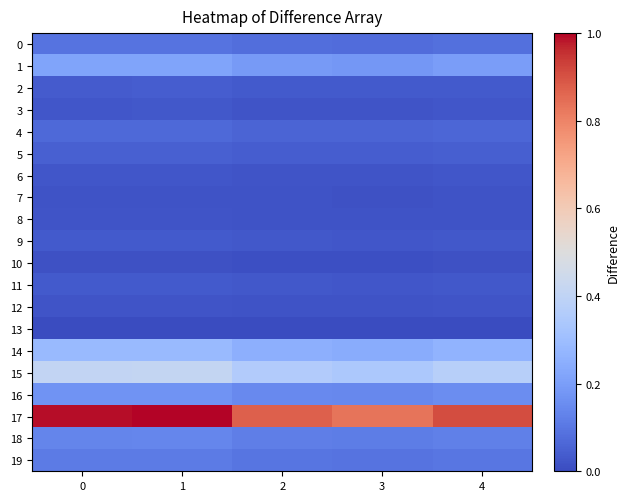

Reading right to left, extract all data points from this chart.

0: 4=0.1	3=0.1	2=0.1	1=0.1	0=0.1
1: 4=0.2	3=0.2	2=0.2	1=0.2	0=0.2
2: 4=0.0	3=0.0	2=0.0	1=0.0	0=0.0
3: 4=0.0	3=0.0	2=0.0	1=0.0	0=0.0
4: 4=0.1	3=0.1	2=0.1	1=0.1	0=0.1
5: 4=0.0	3=0.0	2=0.0	1=0.0	0=0.0
6: 4=0.0	3=0.0	2=0.0	1=0.0	0=0.0
7: 4=0.0	3=0.0	2=0.0	1=0.0	0=0.0
8: 4=0.0	3=0.0	2=0.0	1=0.0	0=0.0
9: 4=0.0	3=0.0	2=0.0	1=0.0	0=0.0
10: 4=0.0	3=0.0	2=0.0	1=0.0	0=0.0
11: 4=0.0	3=0.0	2=0.0	1=0.0	0=0.0
12: 4=0.0	3=0.0	2=0.0	1=0.0	0=0.0
13: 4=0.0	3=0.0	2=0.0	1=0.0	0=0.0
14: 4=0.3	3=0.2	2=0.3	1=0.3	0=0.3
15: 4=0.4	3=0.3	2=0.4	1=0.4	0=0.4
16: 4=0.2	3=0.1	2=0.1	1=0.2	0=0.2
17: 4=0.9	3=0.8	2=0.9	1=1.0	0=1.0
18: 4=0.1	3=0.1	2=0.1	1=0.1	0=0.1
19: 4=0.1	3=0.1	2=0.1	1=0.1	0=0.1